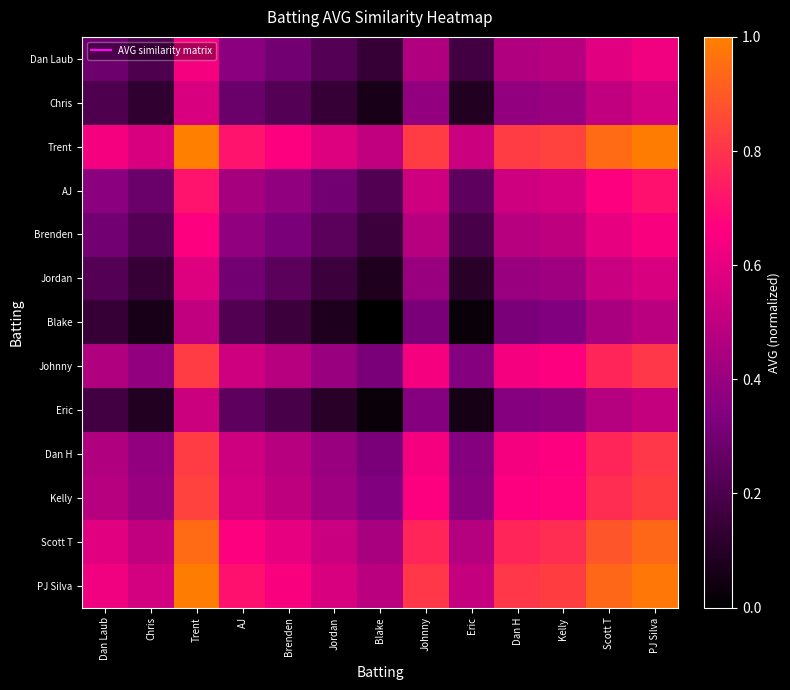

Rank the series by their maximum value, from lowest to highest.

Blake, Eric, Chris, Jordan, Dan Laub, Brenden, AJ, Johnny, Dan H, Kelly, Scott T, PJ Silva, Trent